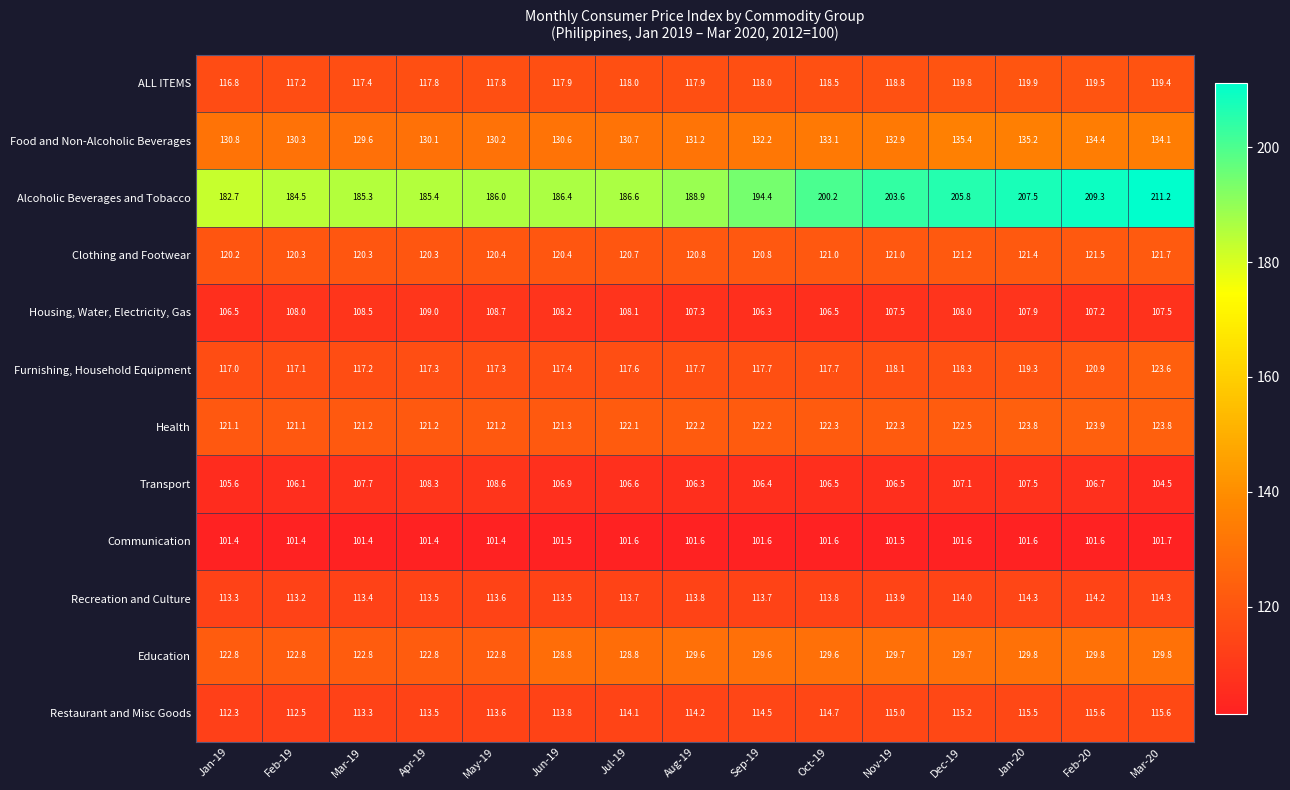

The Clothing and Footwear series shows 74.9 at Oct-19. True or false?

False